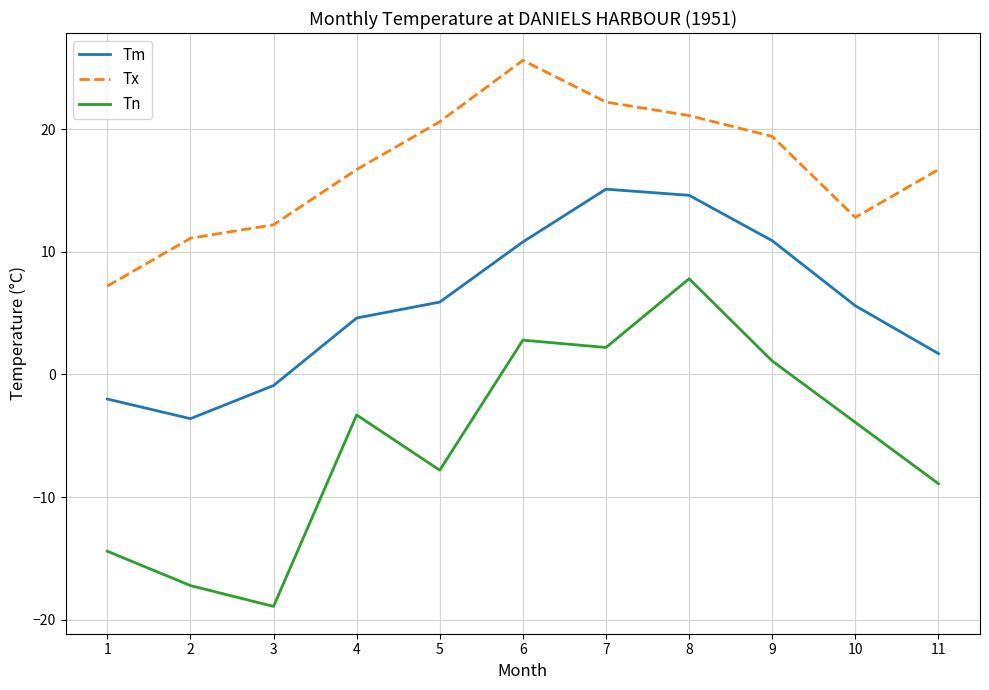

Which category has the highest value in the Tn series?

8